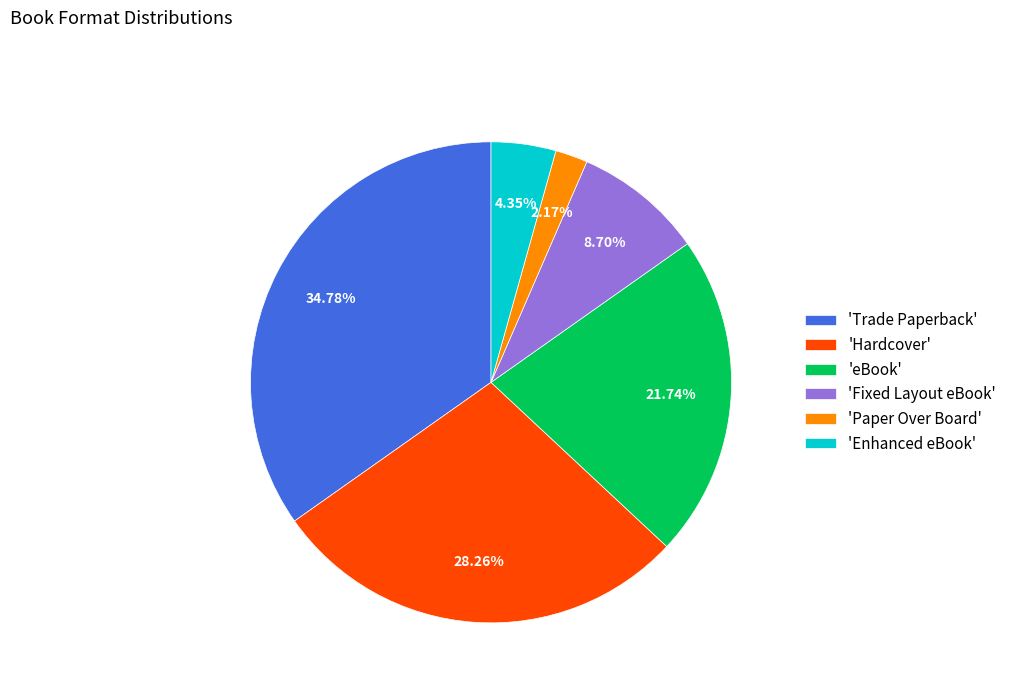

Rank the categories by value from lowest to highest.

'Paper Over Board', 'Enhanced eBook', 'Fixed Layout eBook', 'eBook', 'Hardcover', 'Trade Paperback'